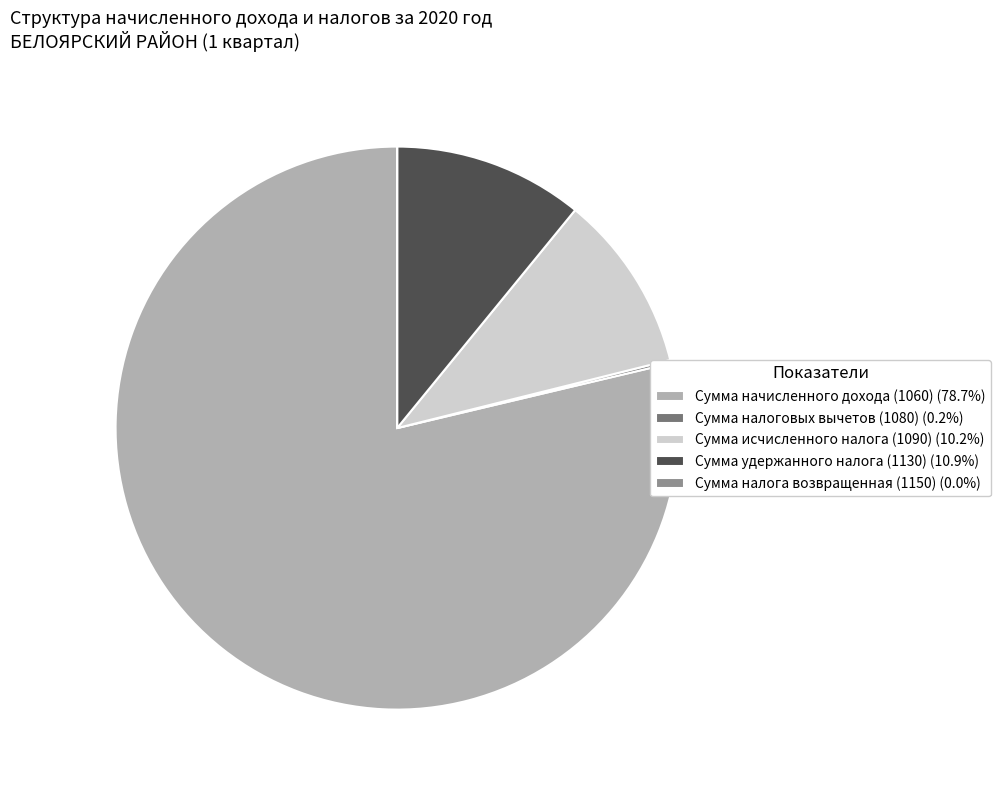

Does Сумма начисленного дохода (1060) (78.7%) account for over 50% of the chart?

Yes